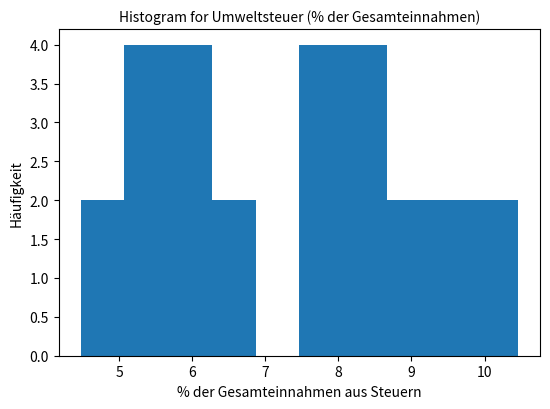

Reading left to right, list every bar in this chart as the range it spans on the x-axis followed by its height. Neither the bar edges nor the heights are printed on the chart, so give them approximately, as read against the axes.

4.5 to 5.1: 2
5.1 to 5.7: 4
5.7 to 6.3: 4
6.3 to 6.9: 2
6.9 to 7.5: 0
7.5 to 8.1: 4
8.1 to 8.7: 4
8.7 to 9.3: 2
9.3 to 9.9: 2
9.9 to 10.5: 2